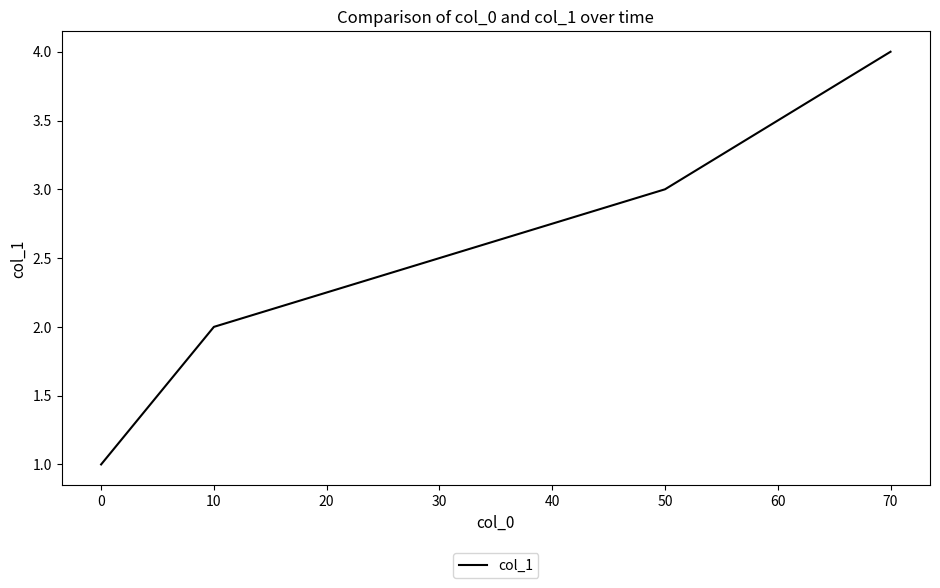

What is the difference between the values at 0 and 10?

1